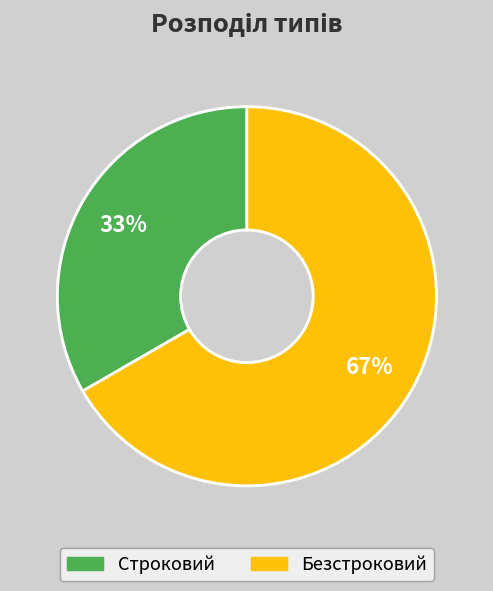

To the nearest percent, what is the combined percentage of Безстроковий and Строковий?

100%